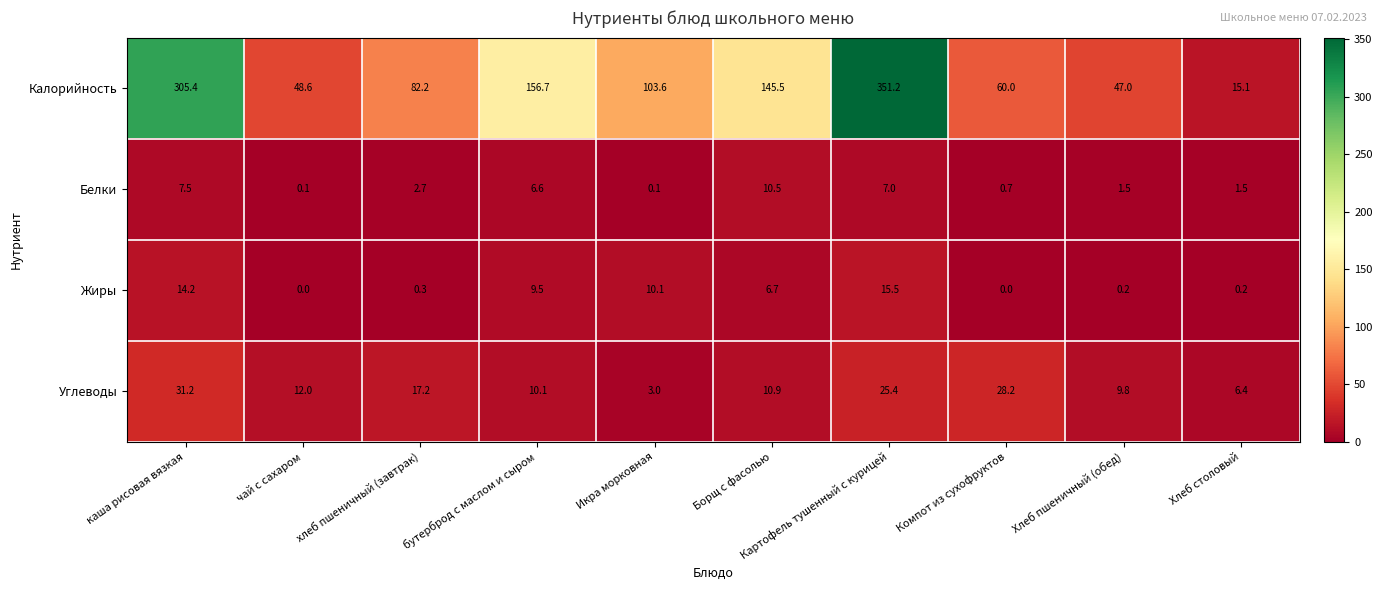

What is the difference between the Углеводы values at Картофель тушенный с курицей and Хлеб пшеничный (обед)?

15.6